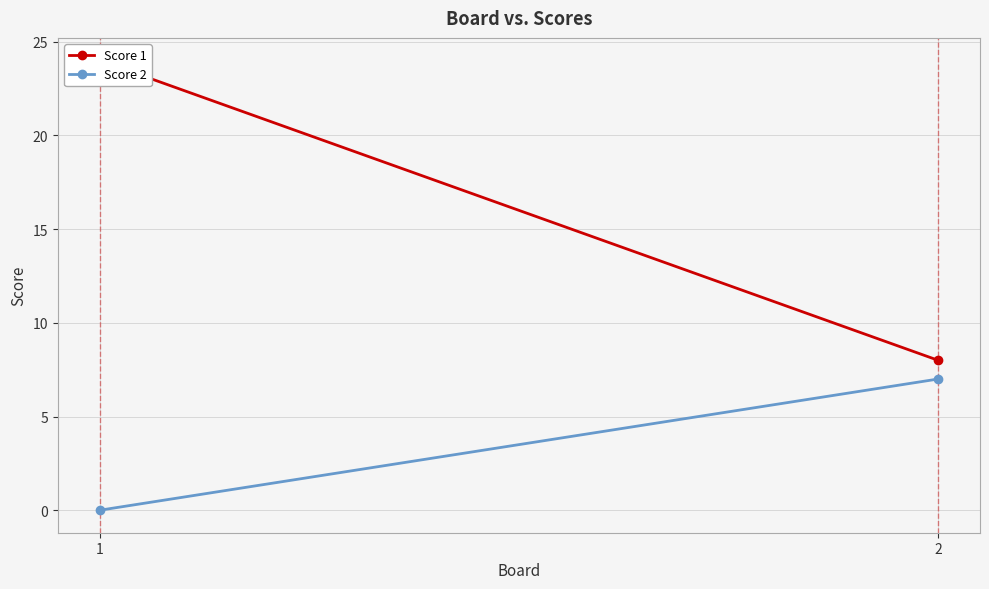

What is the value of the Score 1 point at the 2nd from the left?

8